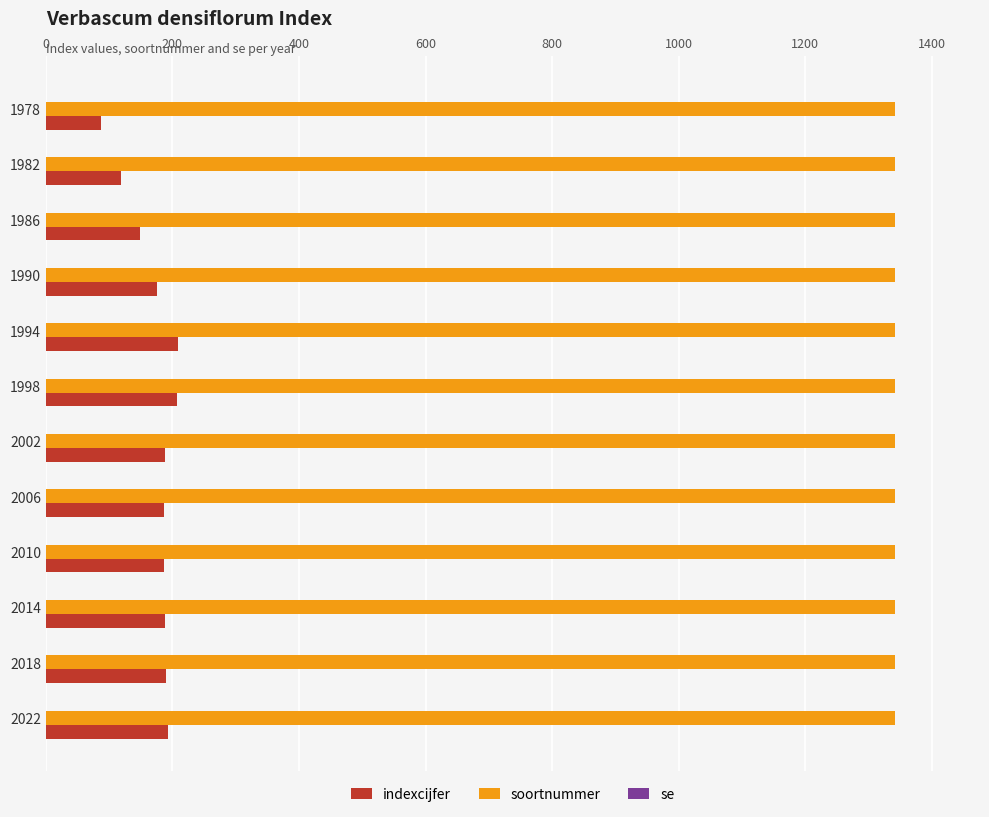

What is the sum of all indexcijfer values?

2079